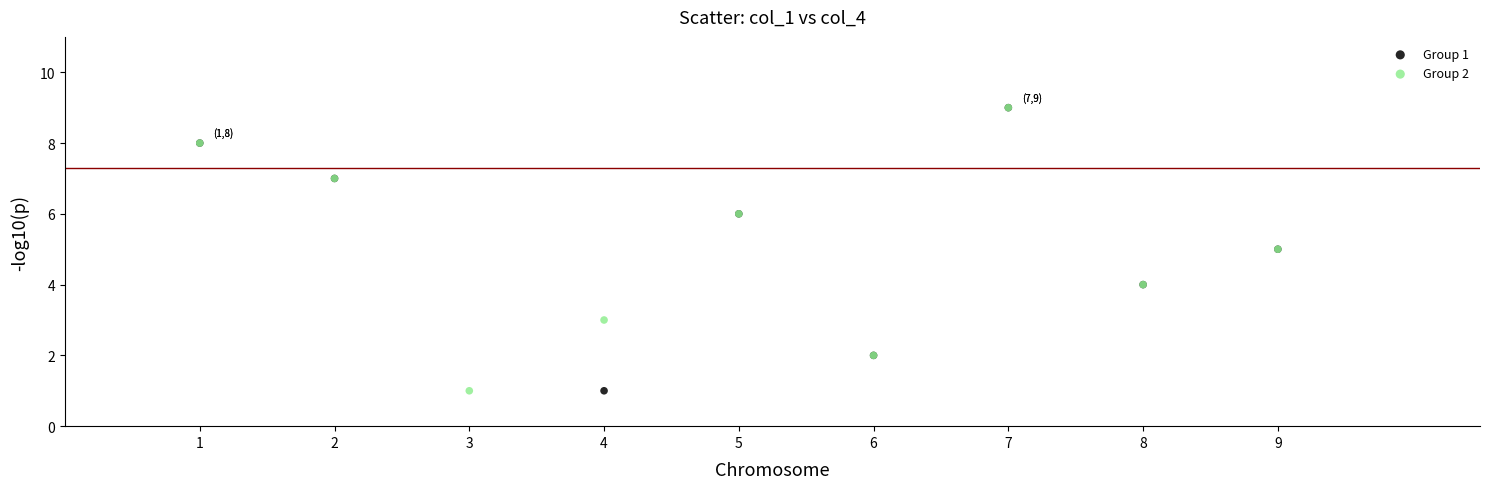

What are all the series names shown in the legend?

Group 1, Group 2